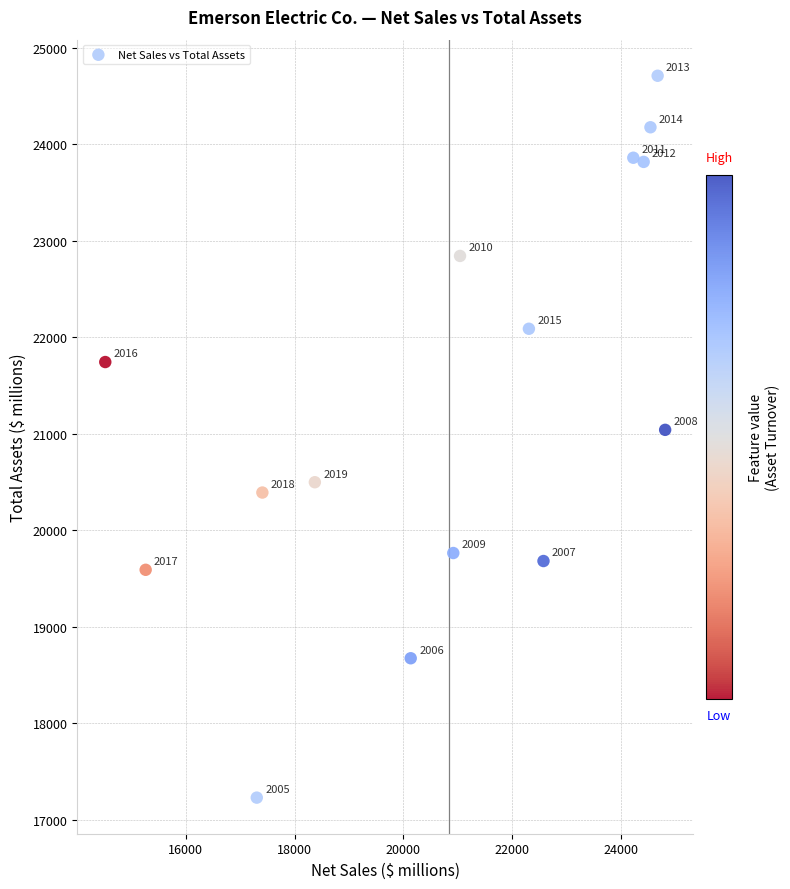

What is the range of X values (max minus min)?

10285